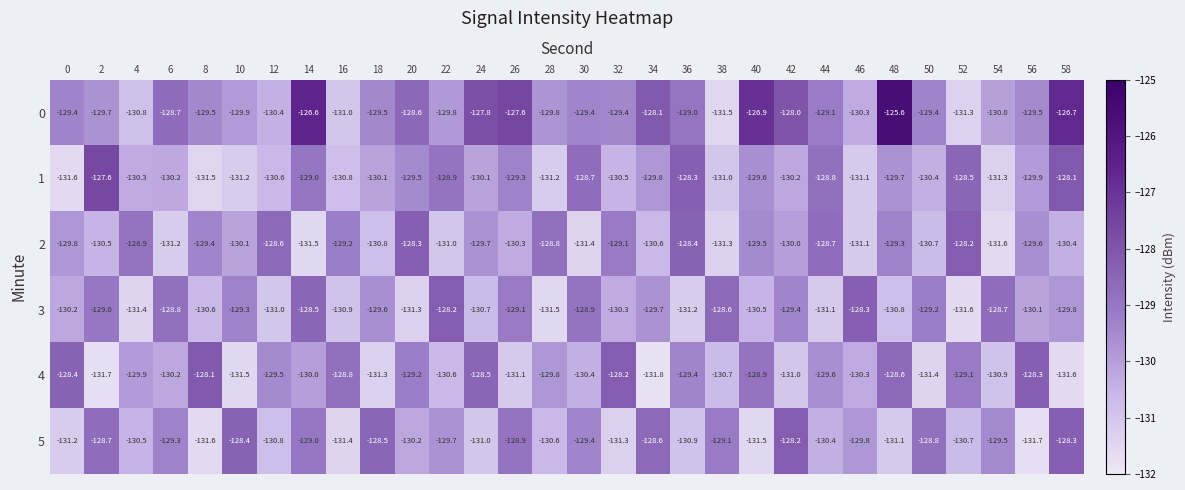

What is the total value across all series at 18?

-779.8